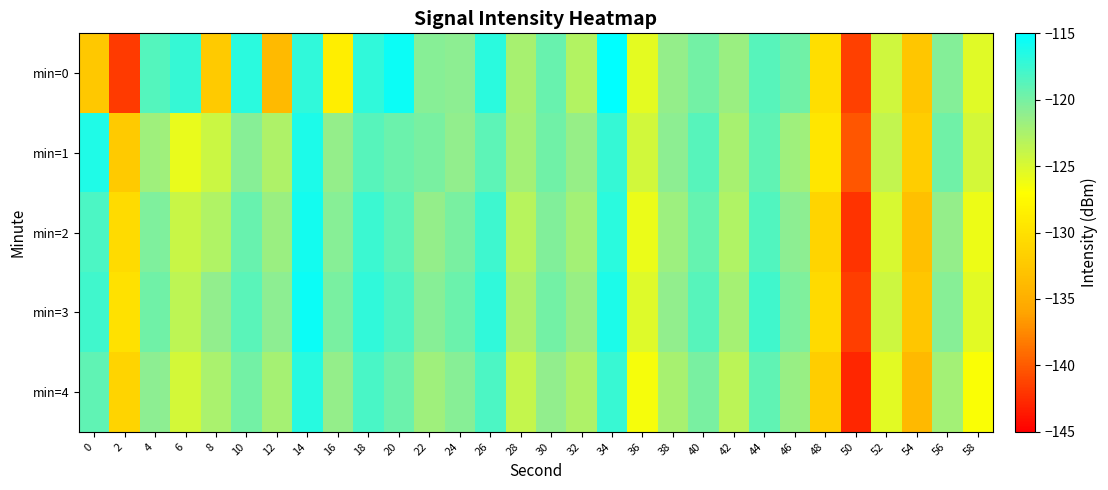

Reading left to right, list all the values displayed in this chart.

min=0: 0=-132.5	2=-141.8	4=-118.6	6=-117.3	8=-132.3	10=-116.8	12=-133.9	14=-117.0	16=-128.6	18=-117.1	20=-115.5	22=-120.7	24=-120.9	26=-116.8	28=-122.4	30=-119.4	32=-123.0	34=-115.1	36=-125.5	38=-121.3	40=-119.9	42=-121.6	44=-118.7	46=-119.7	48=-130.3	50=-141.4	52=-124.5	54=-132.7	56=-120.5	58=-125.4
min=1: 0=-116.4	2=-132.3	4=-121.8	6=-125.9	8=-124.2	10=-120.7	12=-122.7	14=-116.3	16=-121.2	18=-118.7	20=-119.5	22=-120.1	24=-121.2	26=-118.9	28=-122.1	30=-119.8	32=-121.4	34=-117.3	36=-124.6	38=-120.9	40=-118.7	42=-122.3	44=-119.1	46=-121.8	48=-129.5	50=-140.2	52=-123.7	54=-131.9	56=-119.8	58=-124.7
min=2: 0=-118.2	2=-130.5	4=-120.3	6=-124.1	8=-122.8	10=-119.4	12=-121.6	14=-115.9	16=-120.7	18=-117.5	20=-118.9	22=-121.3	24=-120.1	26=-117.6	28=-123.2	30=-120.5	32=-122.1	34=-116.8	36=-125.9	38=-121.7	40=-119.3	42=-122.8	44=-118.4	46=-120.9	48=-131.2	50=-142.1	52=-124.9	54=-133.2	56=-121.3	58=-126.1
min=3: 0=-117.8	2=-129.9	4=-119.7	6=-123.5	8=-121.2	10=-118.8	12=-120.9	14=-115.5	16=-120.1	18=-117.0	20=-118.3	22=-120.7	24=-119.5	26=-117.0	28=-122.6	30=-119.9	32=-121.5	34=-116.2	36=-125.3	38=-121.1	40=-118.7	42=-122.2	44=-117.8	46=-120.3	48=-130.6	50=-141.5	52=-124.3	54=-132.6	56=-120.7	58=-125.5
min=4: 0=-119.1	2=-131.2	4=-120.9	6=-124.7	8=-122.4	10=-119.9	12=-122.2	14=-116.7	16=-121.3	18=-118.1	20=-119.5	22=-121.9	24=-120.7	26=-118.2	28=-123.8	30=-121.1	32=-122.7	34=-117.4	36=-126.5	38=-122.3	40=-120.1	42=-123.4	44=-119.0	46=-121.5	48=-131.9	50=-142.8	52=-125.5	54=-133.9	56=-122.1	58=-126.8